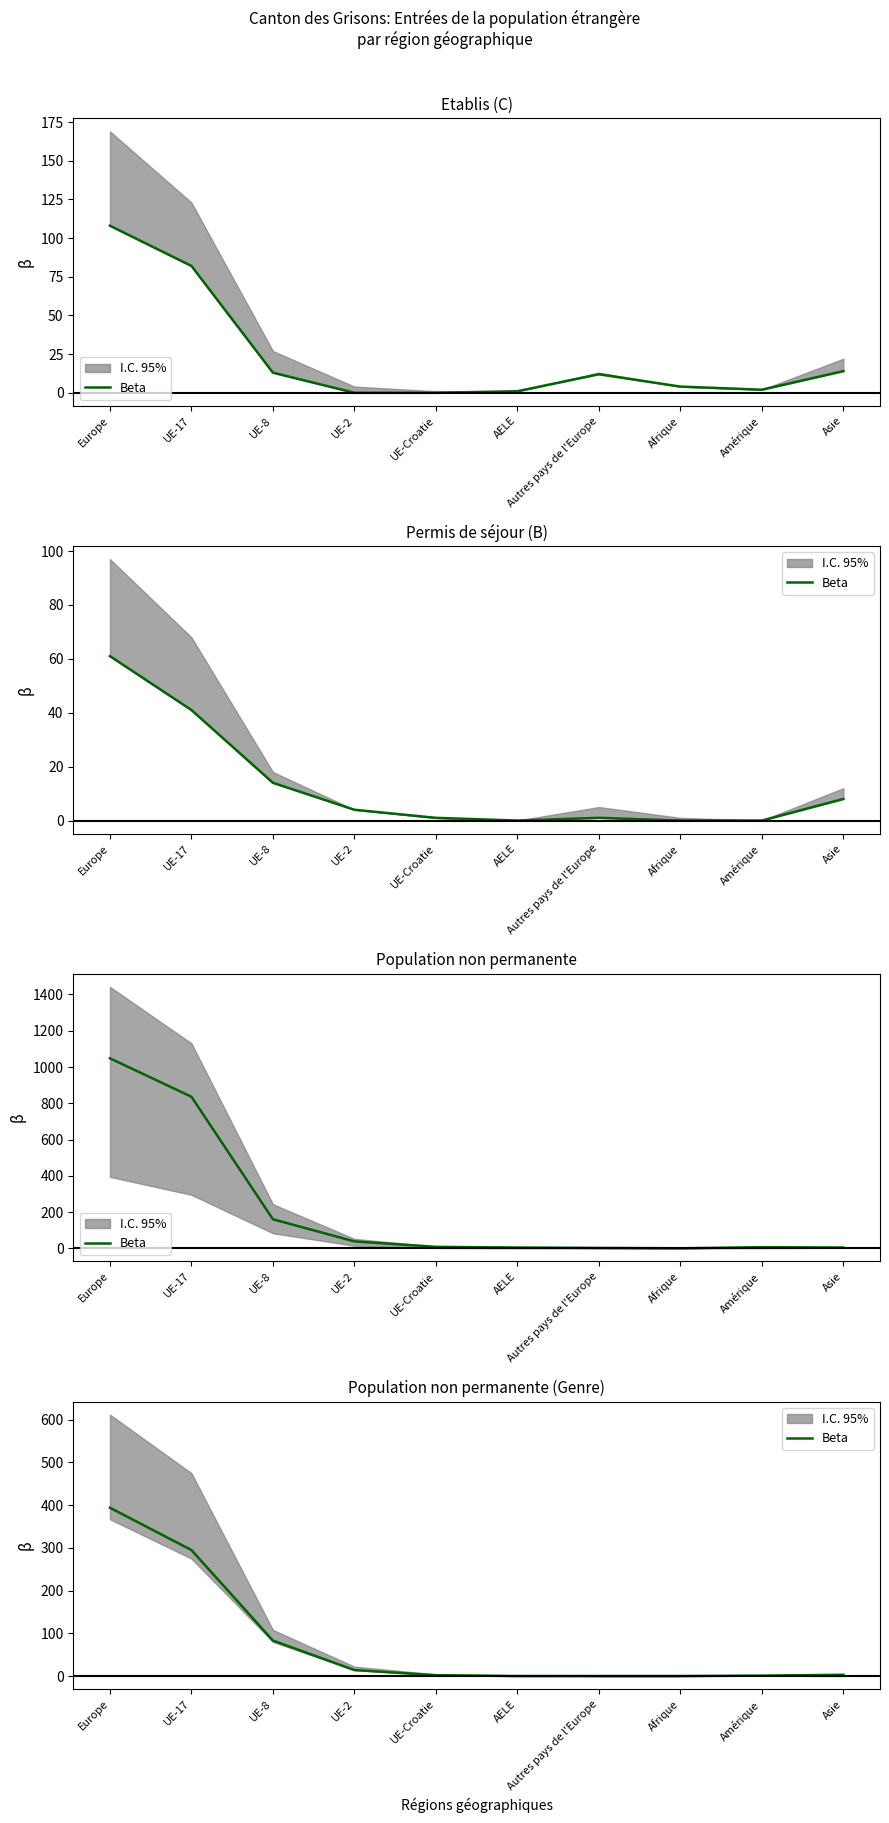

How many values are above zero?

7